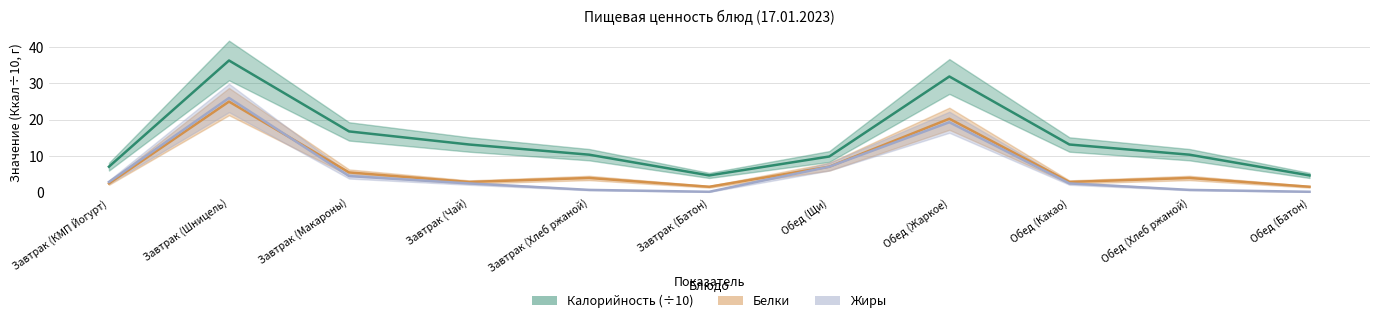

Where is Белки nearest to the value 13?

Обед (Щи)